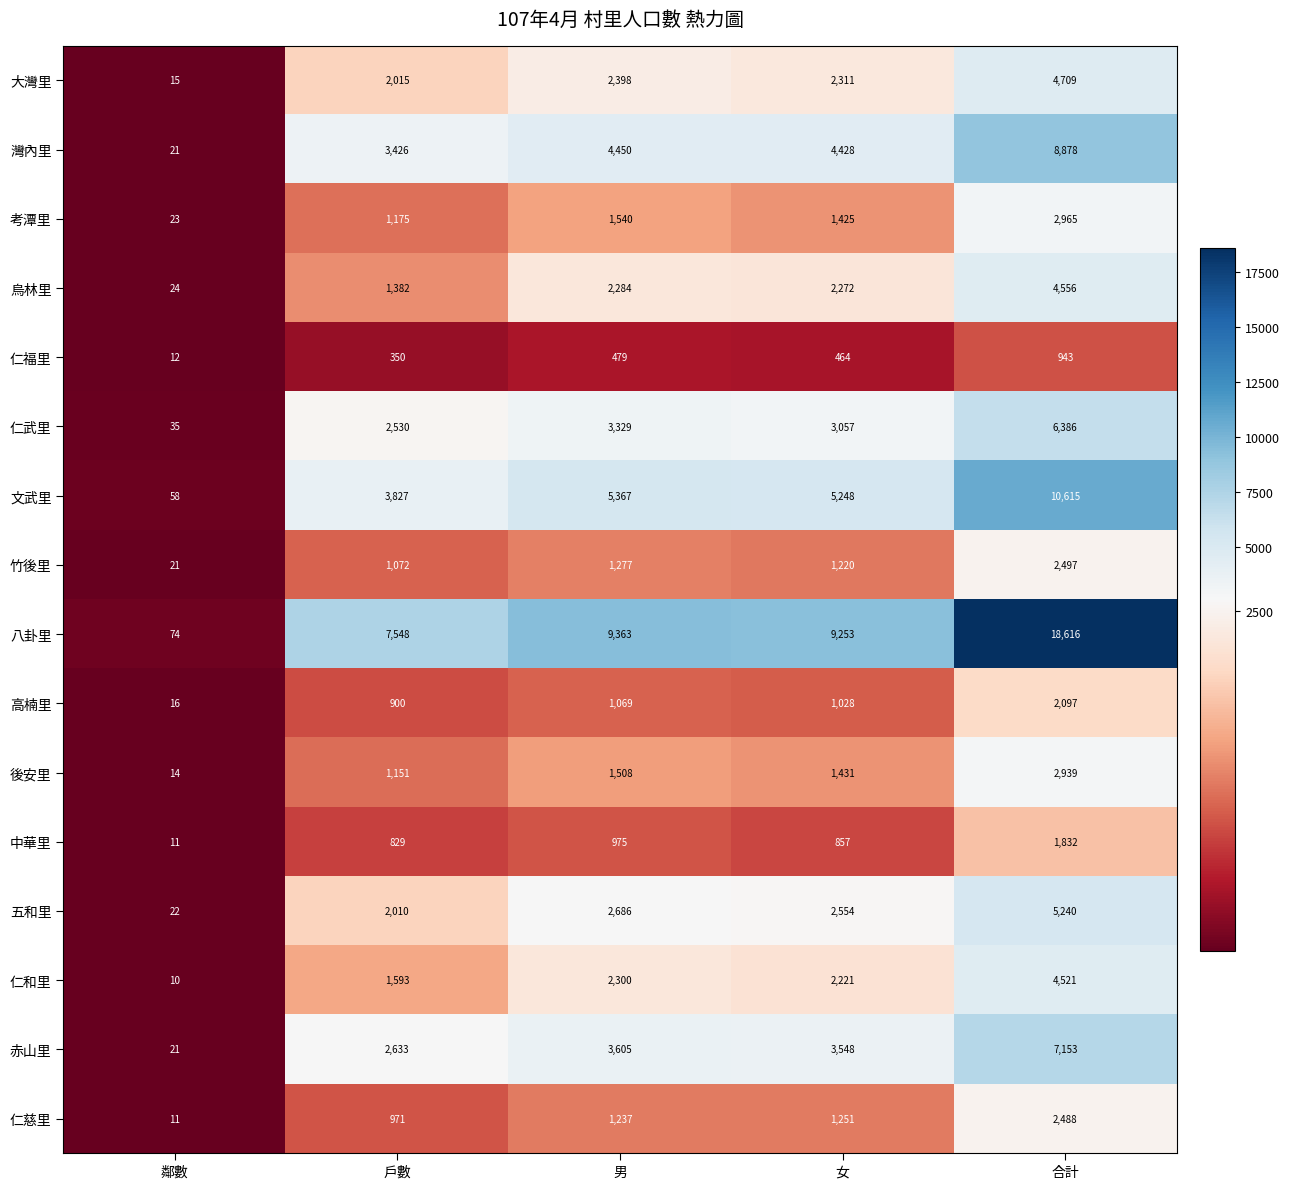

Which series has the largest range (max minus min)?

八卦里